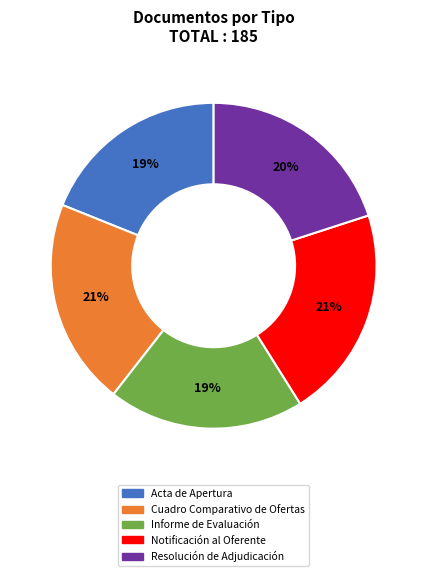

Does Acta de Apertura represent more than half of the total?

No